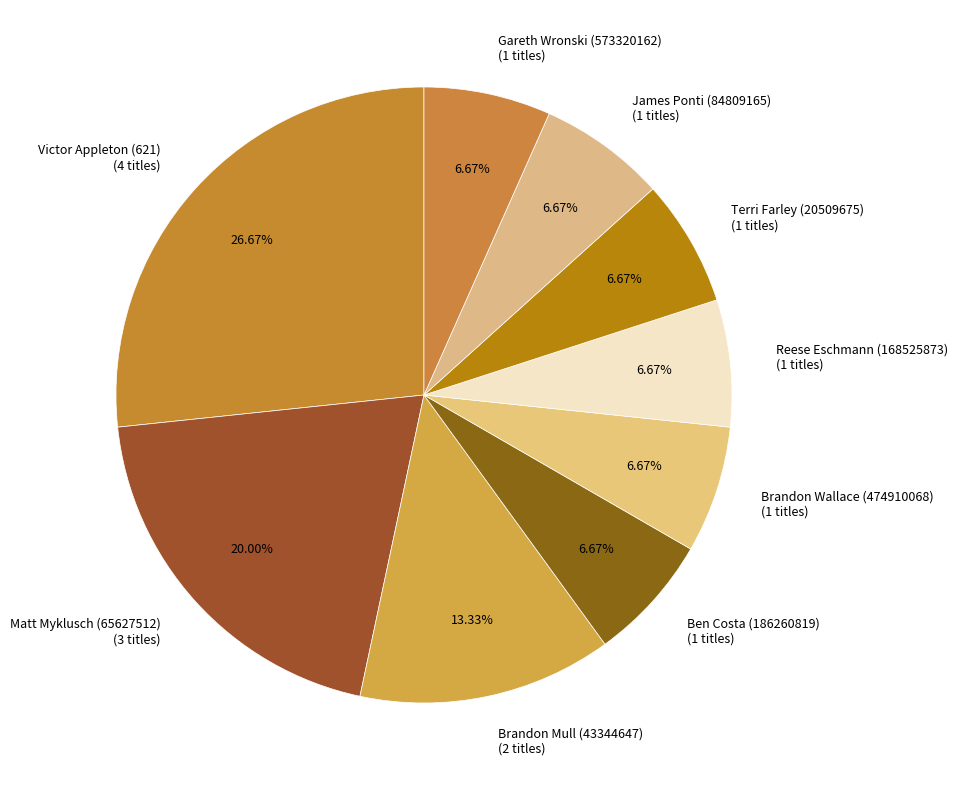

What is the ratio of the value at Victor Appleton (621) (4 titles) to the value at Matt Myklusch (65627512) (3 titles)?

1.3